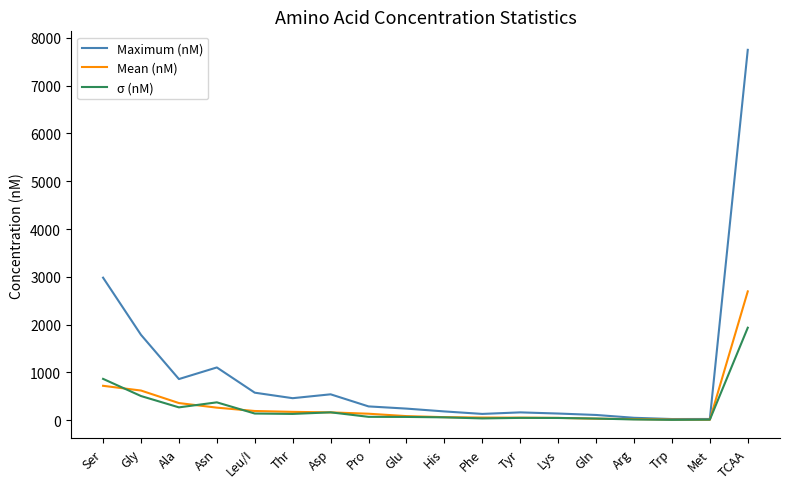

Which category has the highest value in the σ (nM) series?

TCAA